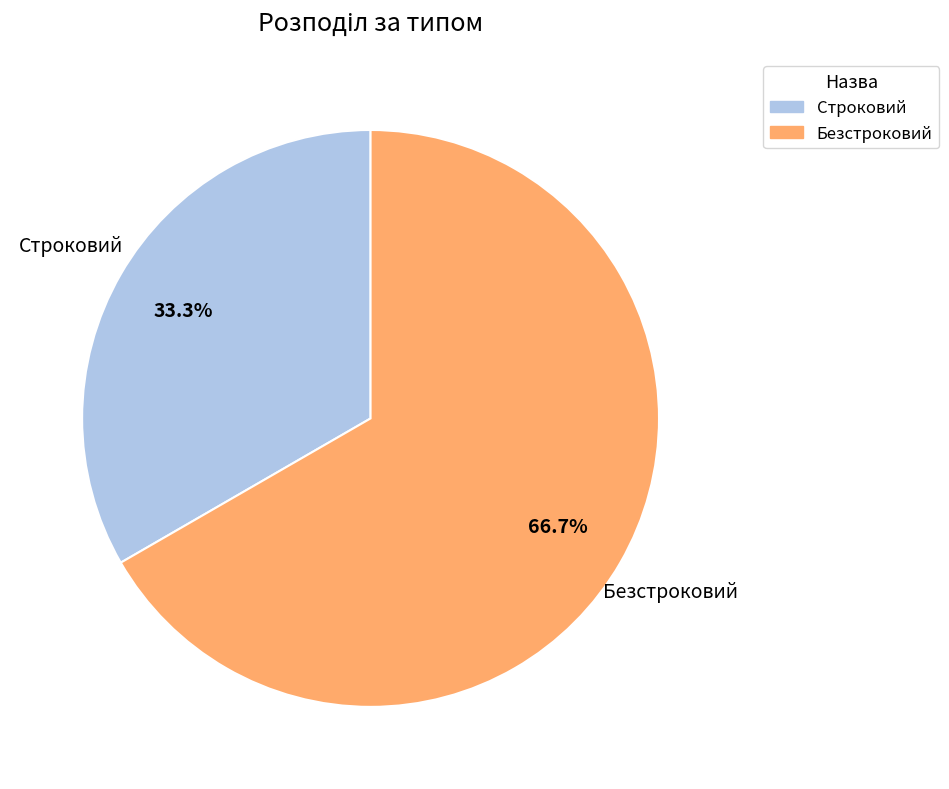

Which has a higher value, Безстроковий or Строковий?

Безстроковий